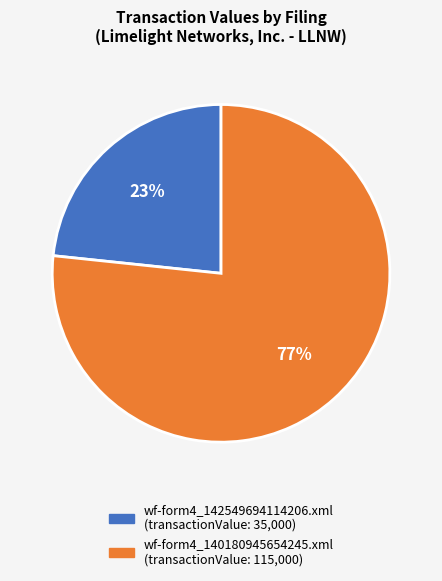

To the nearest percent, what is the combined percentage of wf-form4_140180945654245.xml and wf-form4_142549694114206.xml?

100%